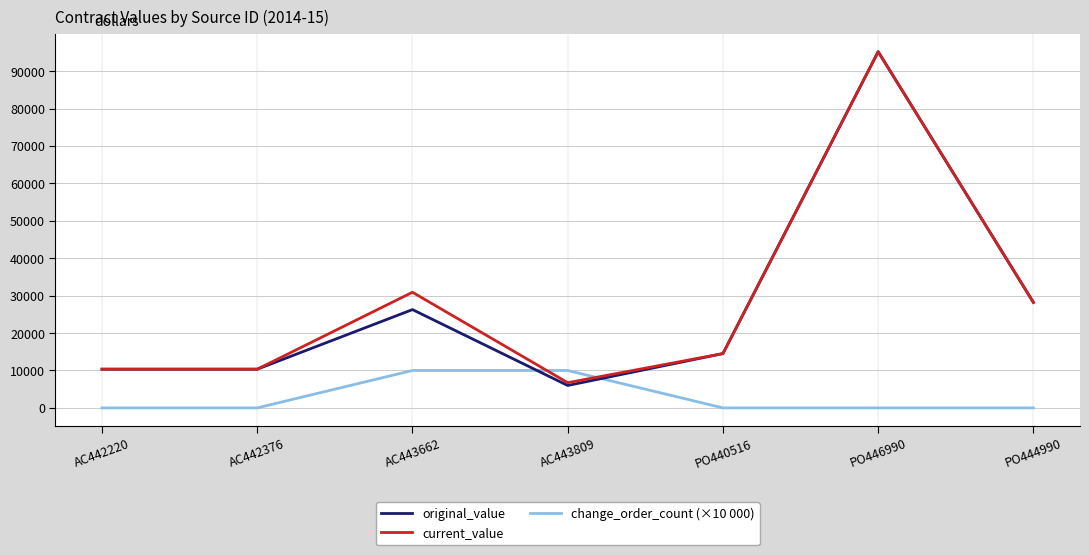

Which label corresponds to the largest value in the chart?

PO446990